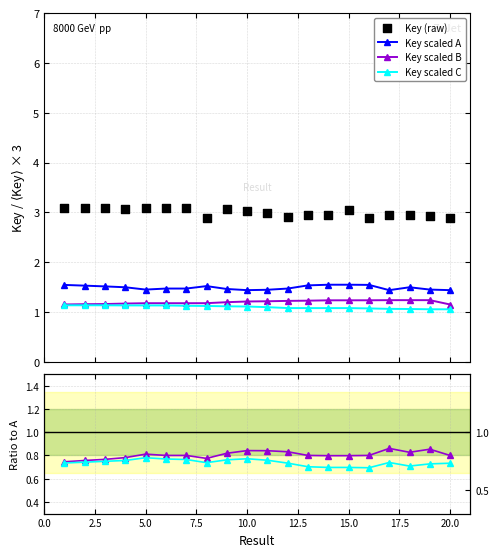

Which series has the largest Y range (max minus min)?

Key (raw)